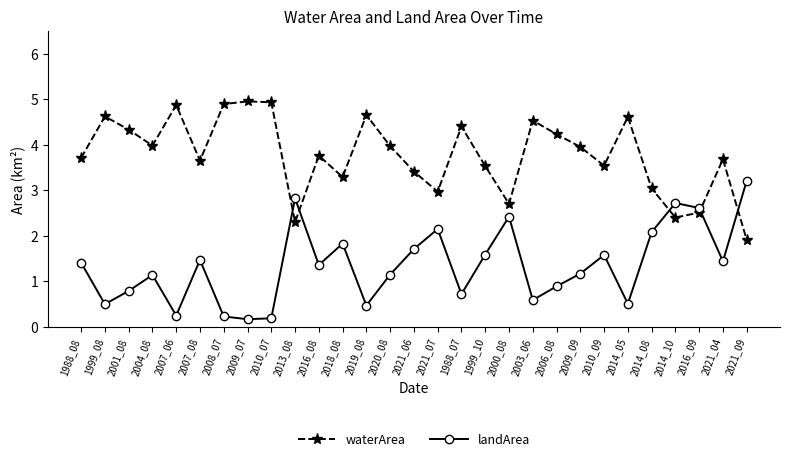

What is the sum of all landArea values?

39.2